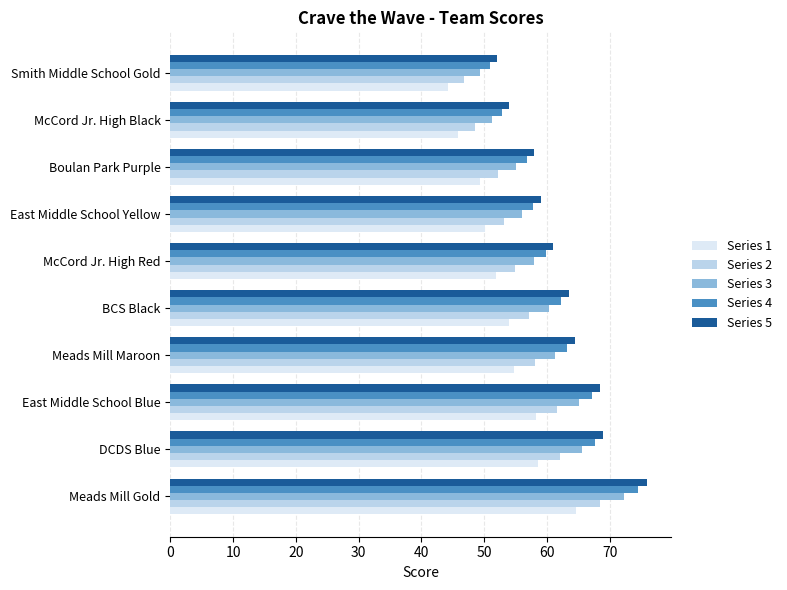

The value of Series 5 at Meads Mill Gold is 76.0. True or false?

True